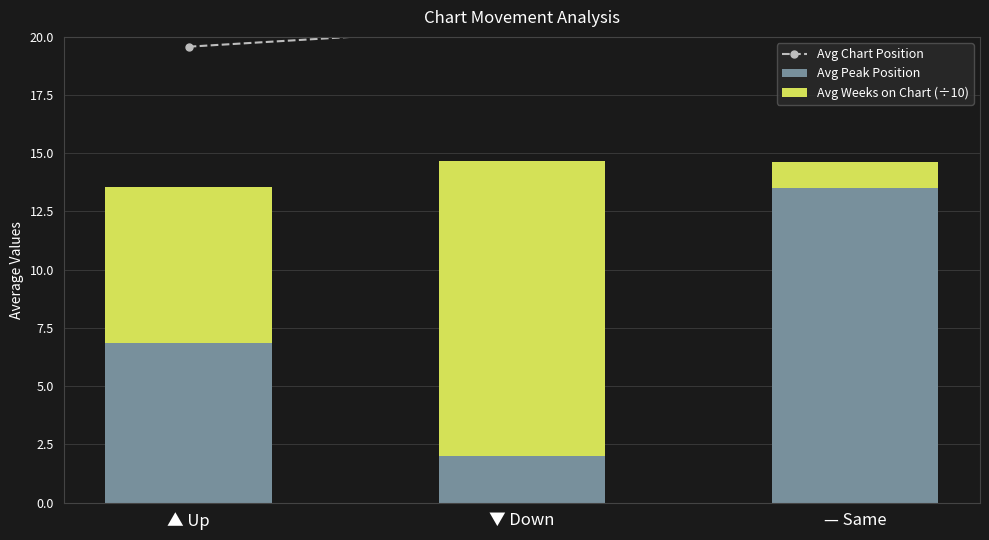

Which has a higher value, — Same or ▼ Down?

— Same